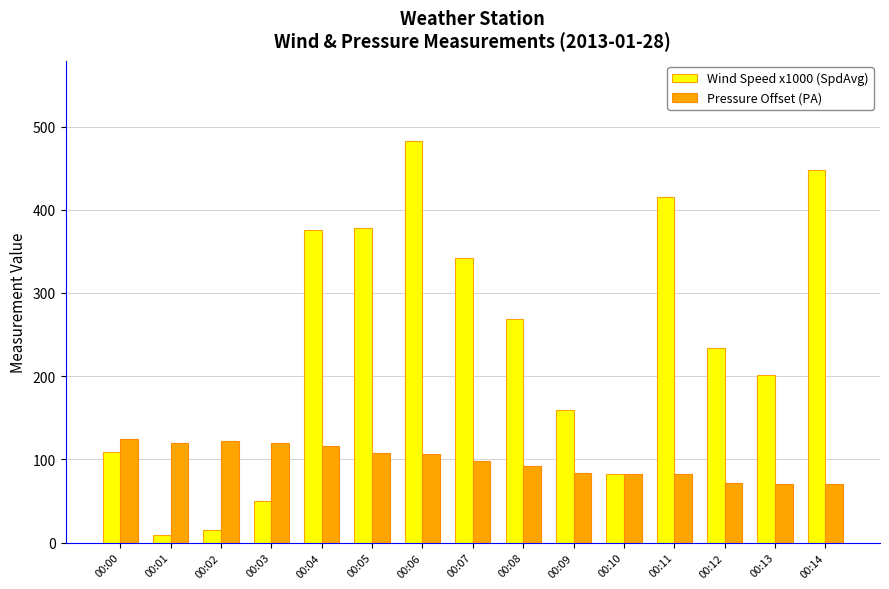

How many categories are shown in the chart?

15